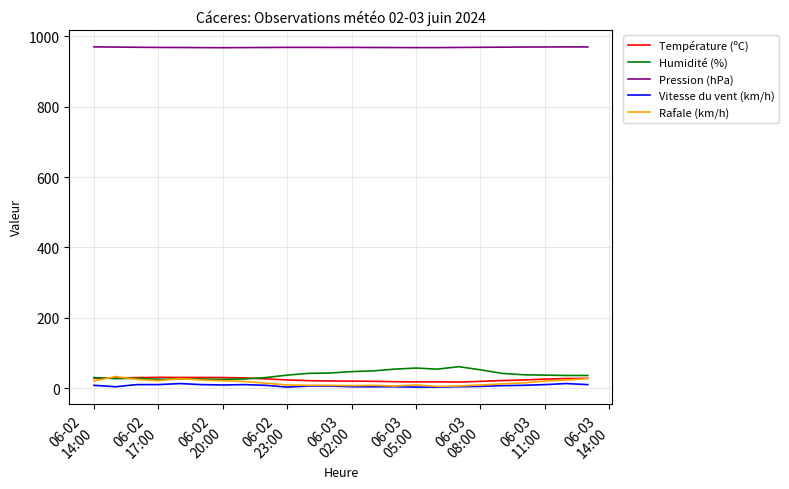

True or false: Température (ºC) and Vitesse du vent (km/h) cross at least once.

False